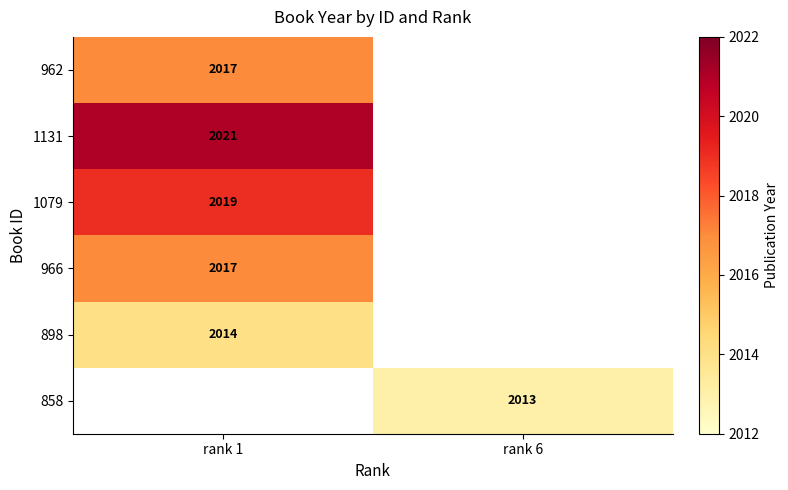

Count the number of data series in this chart.

6